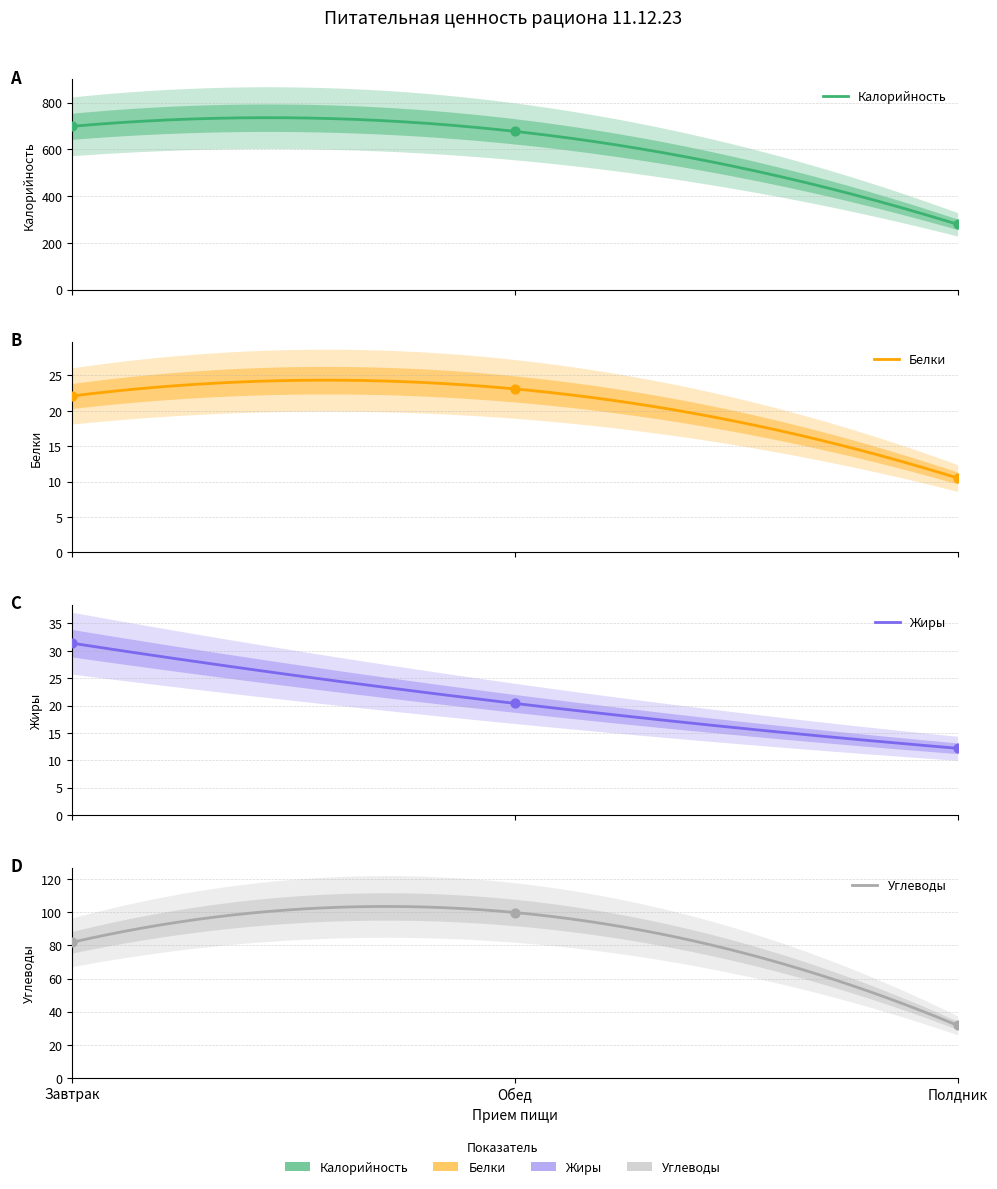

What are all the series names shown in the legend?

Калорийность, Белки, Жиры, Углеводы